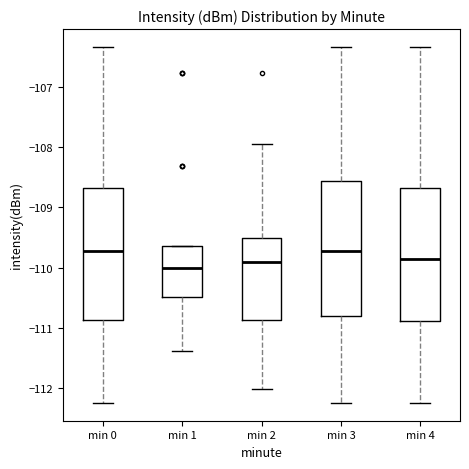

Reading left to right, read every box against the y-axis: the position of its median line, the range the box covers, and the ends of its whiskers. The values are not printed on the chart, so give them approximately, as read against the axis.

min 0: median -109.7, box -110.9 to -108.7, whiskers -112.2 to -106.3
min 1: median -110.0, box -110.5 to -109.6, whiskers -111.4 to -109.6
min 2: median -109.9, box -110.9 to -109.5, whiskers -112.0 to -107.9
min 3: median -109.7, box -110.8 to -108.6, whiskers -112.2 to -106.3
min 4: median -109.9, box -110.9 to -108.7, whiskers -112.2 to -106.3